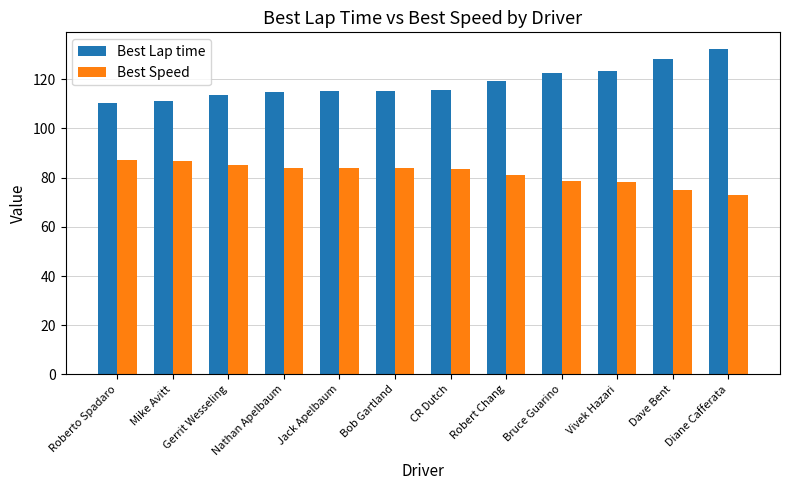

Which category has the highest value across all series?

Diane Cafferata